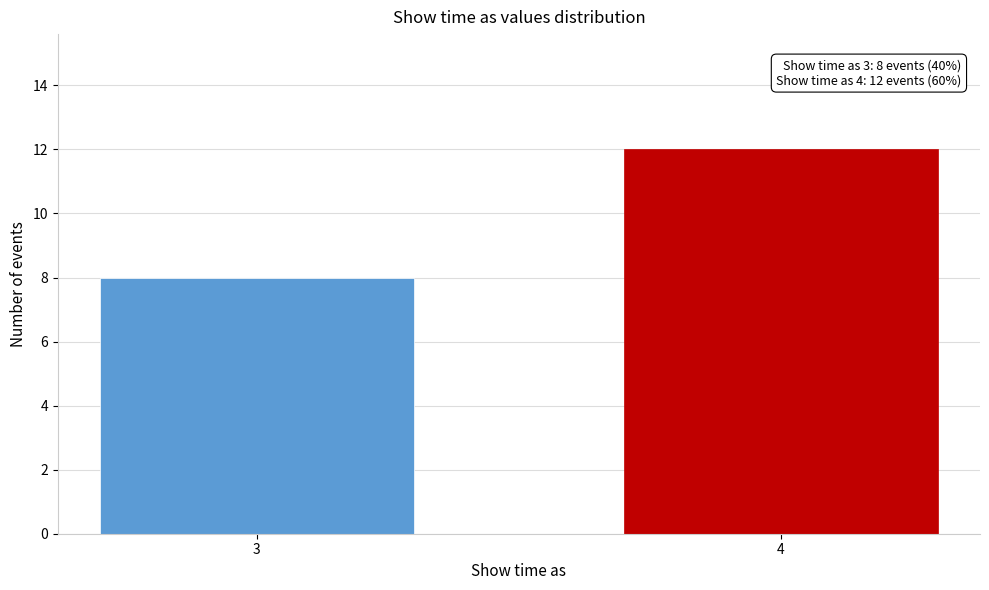

Reading left to right, what are all the values shown in this chart?

8	12